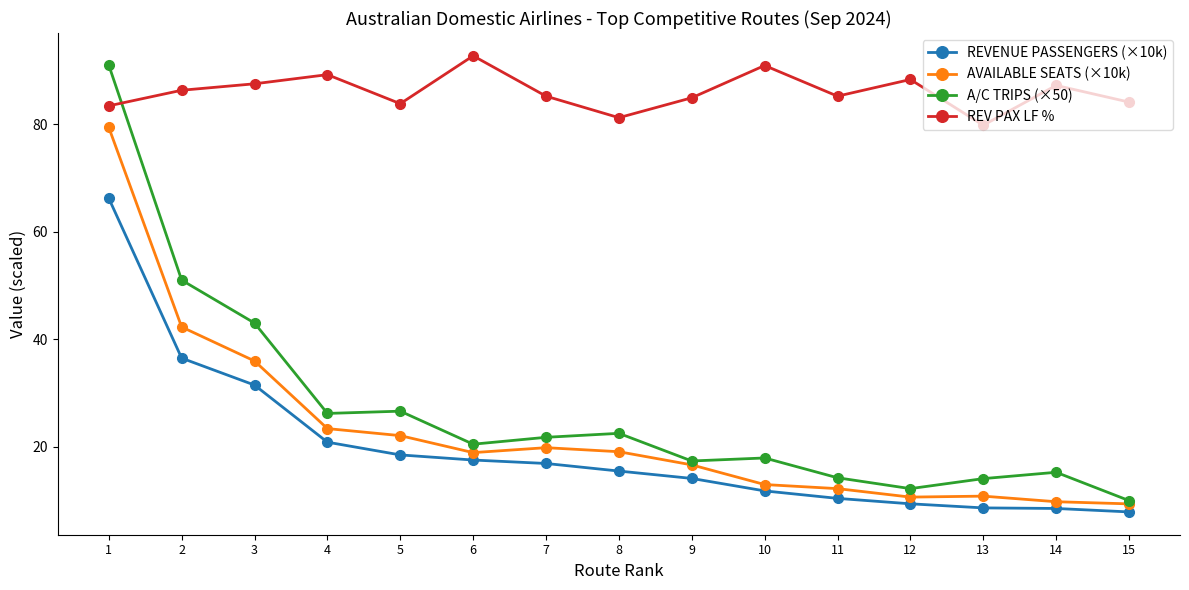

True or false: REV PAX LF % has more than 0 interior local peaks.

True